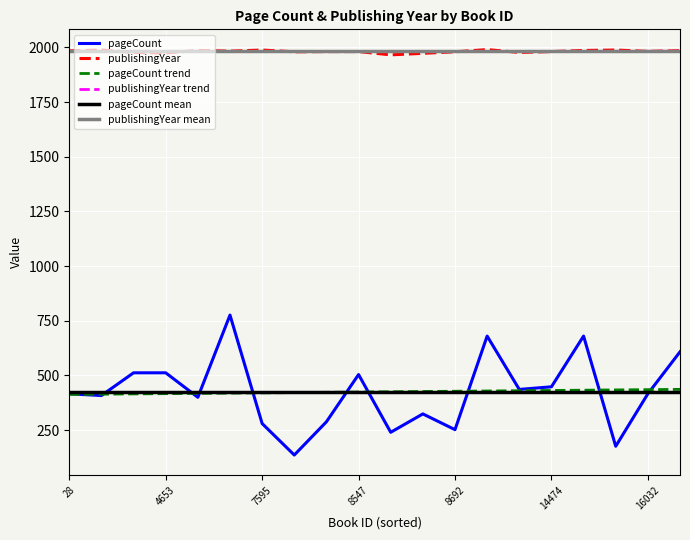

How many lines are shown in the chart?

6